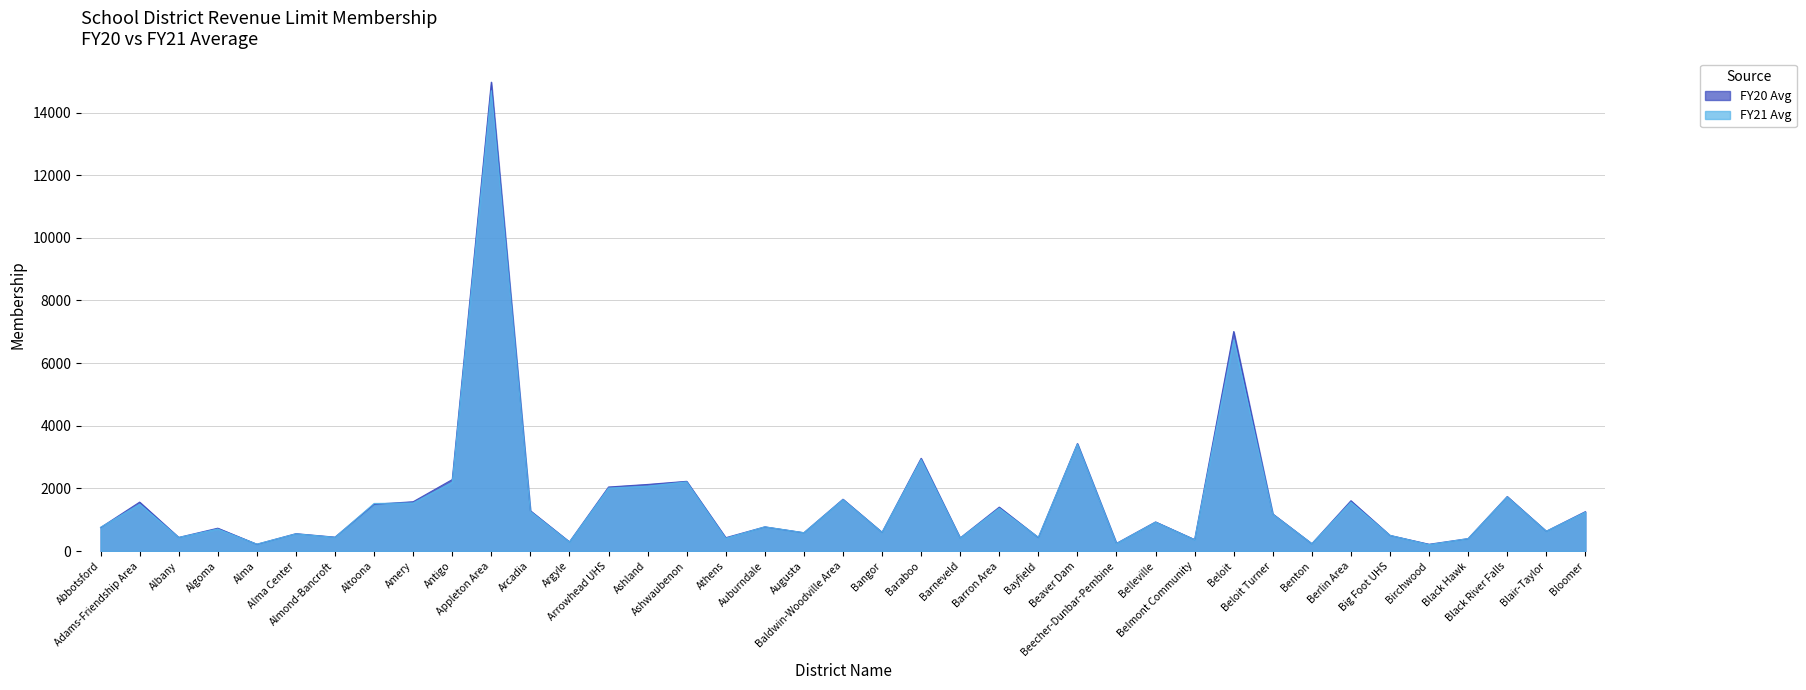

Reading left to right, transcribe all the data shown in this chart.

FY20 Avg: Abbotsford=749	Adams-Friendship Area=1562	Albany=434	Algoma=729	Alma=216	Alma Center=554	Almond-Bancroft=443	Altoona=1493	Amery=1574	Antigo=2281	Appleton Area=14972	Arcadia=1286	Argyle=292	Arrowhead UHS=2044	Ashland=2126	Ashwaubenon=2226	Athens=426	Auburndale=771	Augusta=584	Baldwin-Woodville Area=1654	Bangor=597	Baraboo=2961	Barneveld=418	Barron Area=1402	Bayfield=430	Beaver Dam=3432	Beecher-Dunbar-Pembine=244	Belleville=929	Belmont Community=364	Beloit=7009	Beloit Turner=1183	Benton=233	Berlin Area=1606	Big Foot UHS=498	Birchwood=216	Black Hawk=396	Black River Falls=1740	Blair-Taylor=632	Bloomer=1258
FY21 Avg: Abbotsford=757	Adams-Friendship Area=1495	Albany=434	Algoma=702	Alma=220	Alma Center=549	Almond-Bancroft=437	Altoona=1519	Amery=1533	Antigo=2194	Appleton Area=14699	Arcadia=1266	Argyle=286	Arrowhead UHS=2009	Ashland=2071	Ashwaubenon=2209	Athens=407	Auburndale=773	Augusta=585	Baldwin-Woodville Area=1642	Bangor=596	Baraboo=2923	Barneveld=412	Barron Area=1366	Bayfield=437	Beaver Dam=3414	Beecher-Dunbar-Pembine=238	Belleville=922	Belmont Community=361	Beloit=6738	Beloit Turner=1175	Benton=234	Berlin Area=1560	Big Foot UHS=500	Birchwood=204	Black Hawk=398	Black River Falls=1730	Blair-Taylor=631	Bloomer=1242